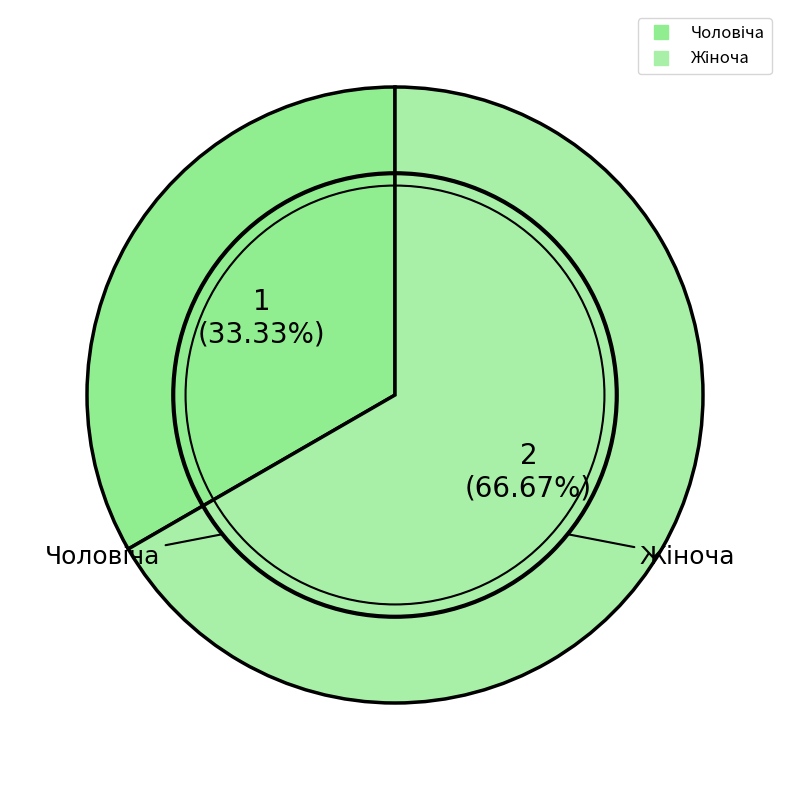

Does any single category account for the majority?

Yes